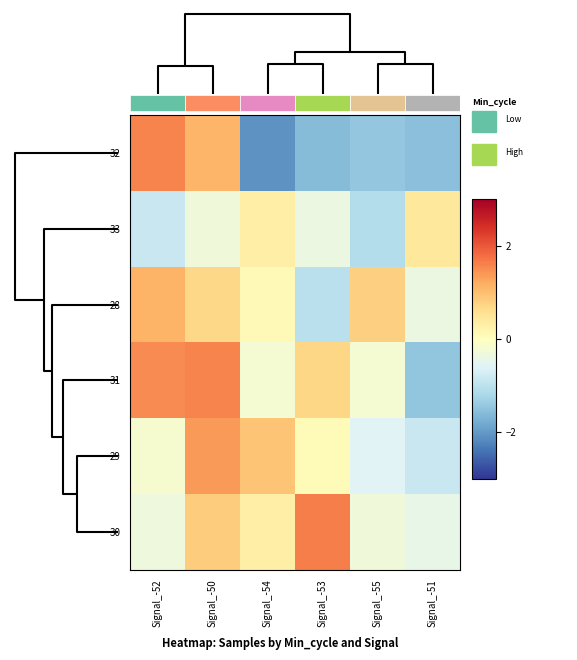

Reading left to right, what are all the values shown in this chart?

32: Signal_-52=1.6	Signal_-50=1.1	Signal_-54=-2.1	Signal_-53=-1.6	Signal_-55=-1.4	Signal_-51=-1.5
33: Signal_-52=-0.9	Signal_-50=-0.3	Signal_-54=0.3	Signal_-53=-0.4	Signal_-55=-1.1	Signal_-51=0.4
28: Signal_-52=1.1	Signal_-50=0.7	Signal_-54=0.1	Signal_-53=-1.0	Signal_-55=0.8	Signal_-51=-0.4
31: Signal_-52=1.5	Signal_-50=1.6	Signal_-54=-0.2	Signal_-53=0.7	Signal_-55=-0.2	Signal_-51=-1.5
29: Signal_-52=-0.2	Signal_-50=1.4	Signal_-54=0.9	Signal_-53=0.1	Signal_-55=-0.6	Signal_-51=-0.8
30: Signal_-52=-0.3	Signal_-50=0.8	Signal_-54=0.3	Signal_-53=1.6	Signal_-55=-0.3	Signal_-51=-0.4